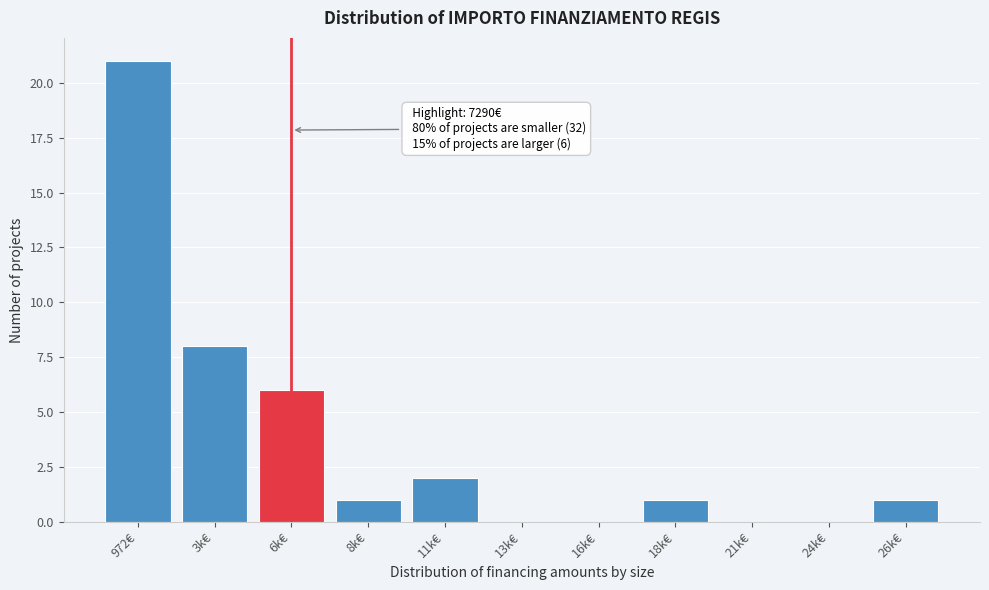

Reading left to right, what are all the values shown in this chart?

972€=21	3k€=8	6k€=6	8k€=1	11k€=2	13k€=0	16k€=0	18k€=1	21k€=0	24k€=0	26k€=1